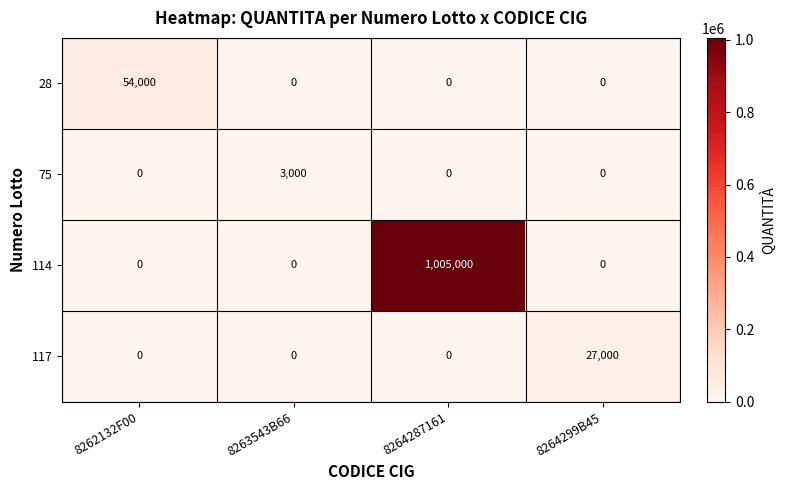

What is the difference between the highest and lowest values at 8263543B66?

3000